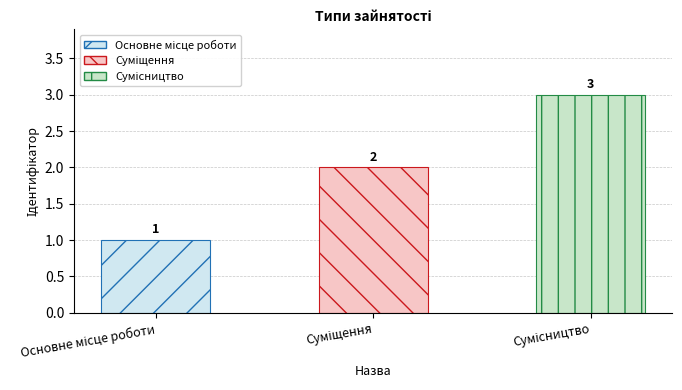

How many values are between 1 and 3?

3